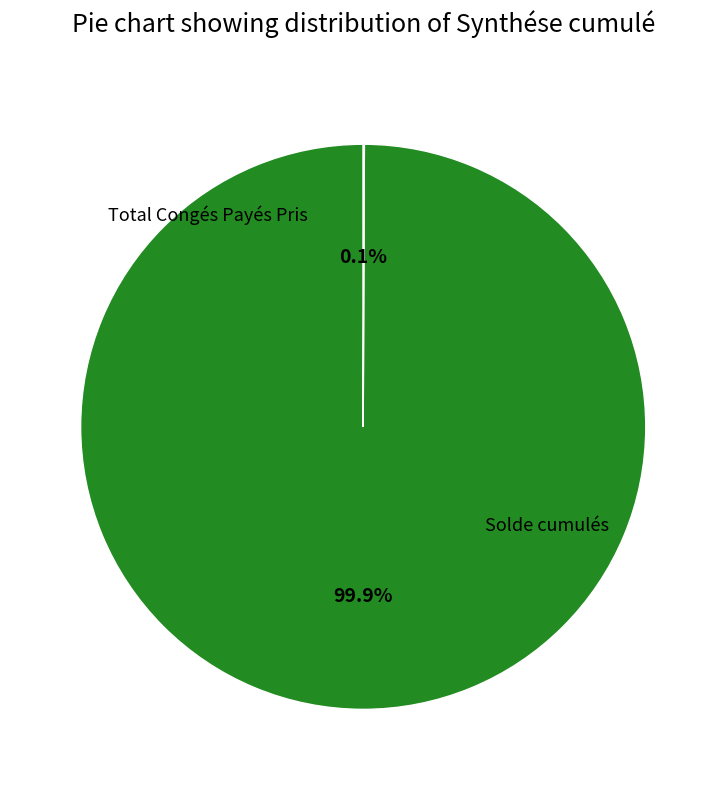

What is the change in value from Solde cumulés to Total Congés Payés Pris?

-1495.4